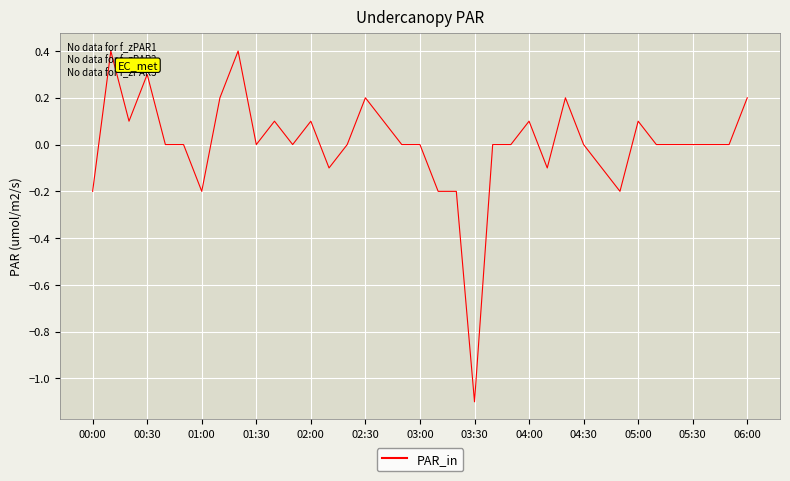

What is the maximum value shown in the chart?

0.4